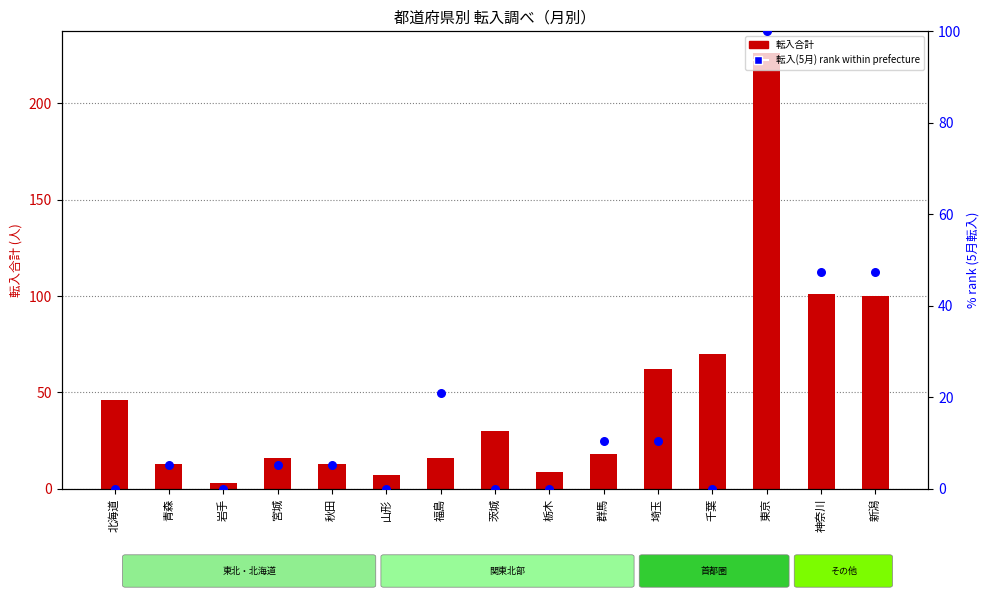

At how many categories does at least one series exceed 204?

1